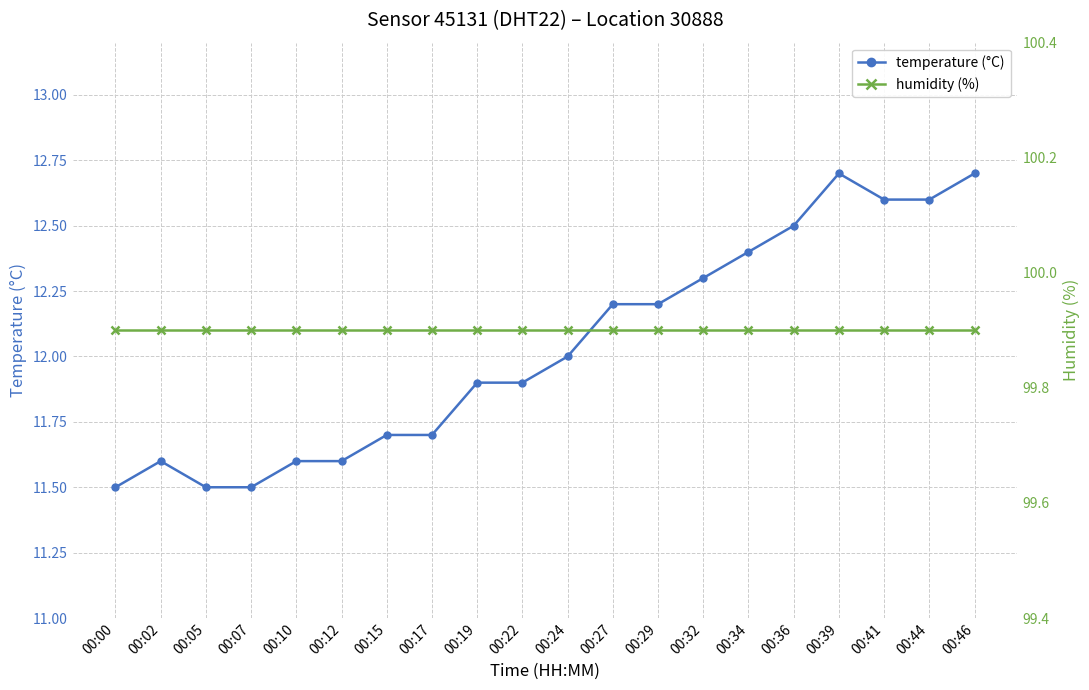

Reading left to right, what are all the values shown in this chart?

temperature (°C): 11.5	11.6	11.5	11.5	11.6	11.6	11.7	11.7	11.9	11.9	12.0	12.2	12.2	12.3	12.4	12.5	12.7	12.6	12.6	12.7
humidity (%): 99.9	99.9	99.9	99.9	99.9	99.9	99.9	99.9	99.9	99.9	99.9	99.9	99.9	99.9	99.9	99.9	99.9	99.9	99.9	99.9